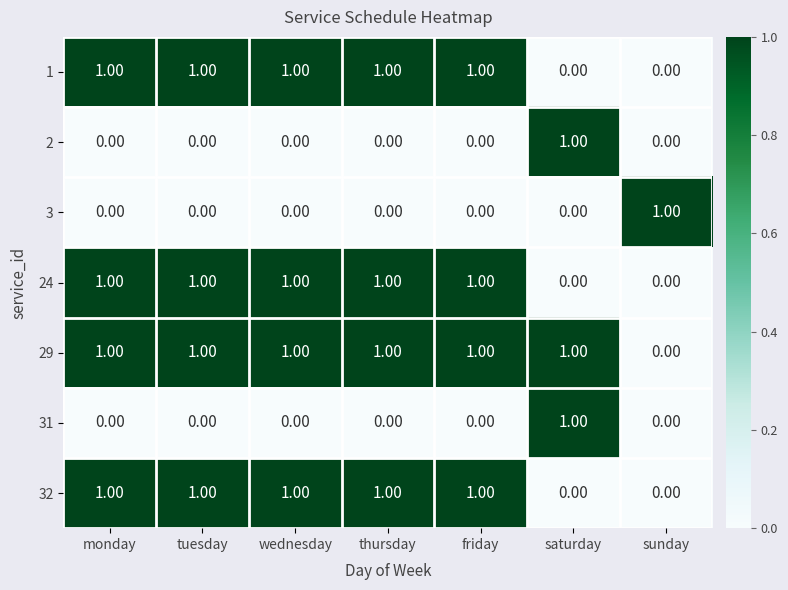

Where is 29 nearest to the value 0?

sunday